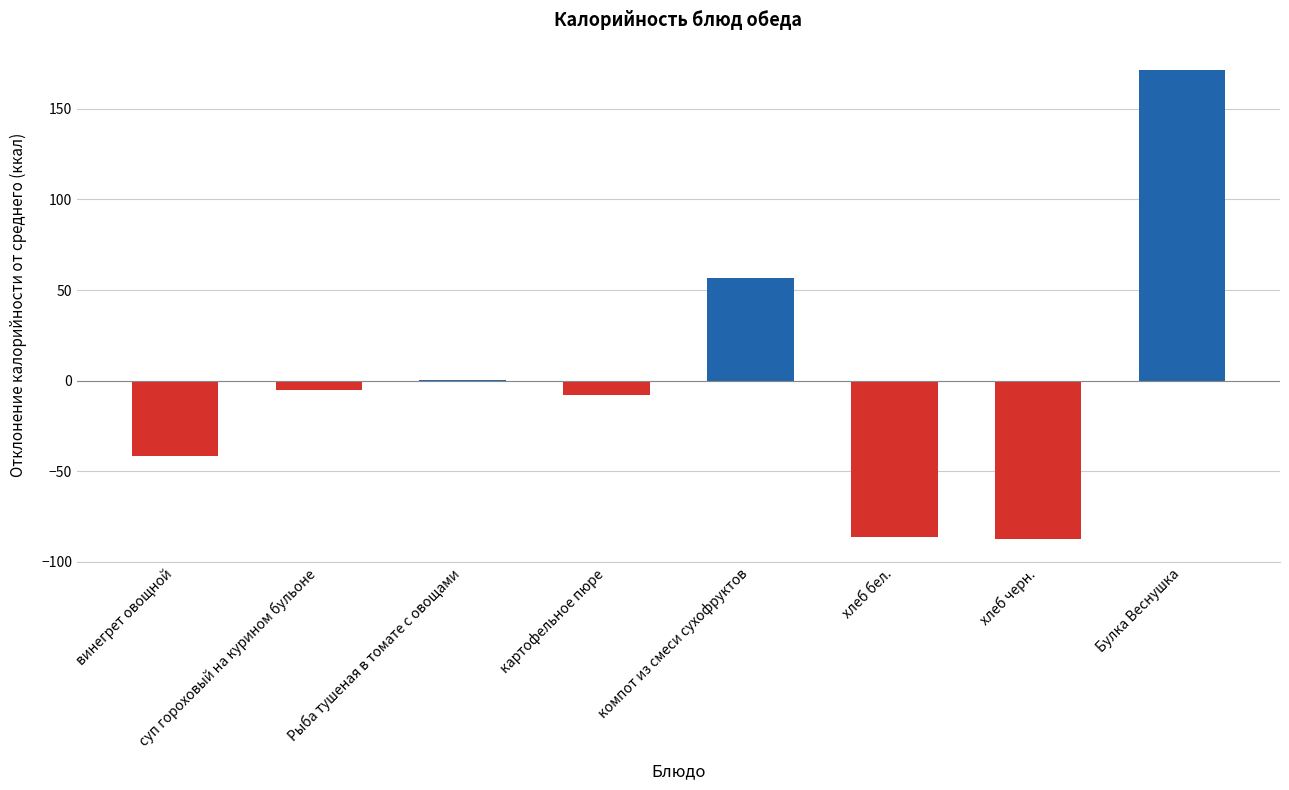

What is the change in value from хлеб бел. to Булка Веснушка?

+257.8